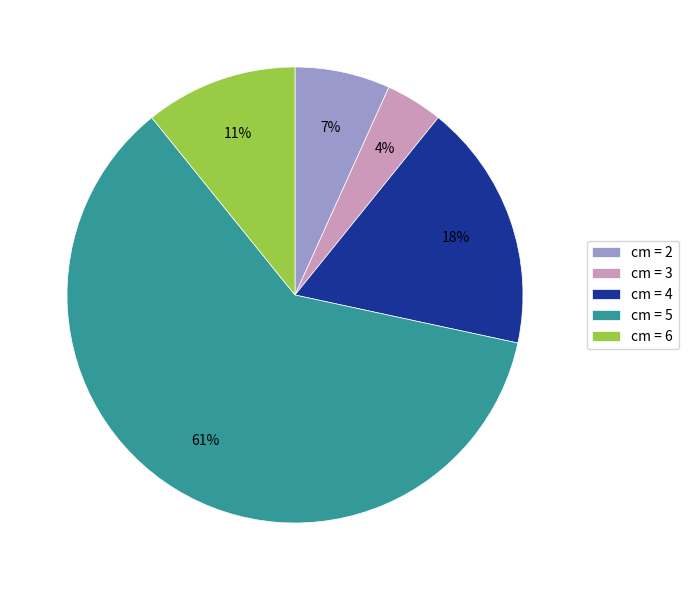

Between cm = 4 and cm = 6, which is larger?

cm = 4